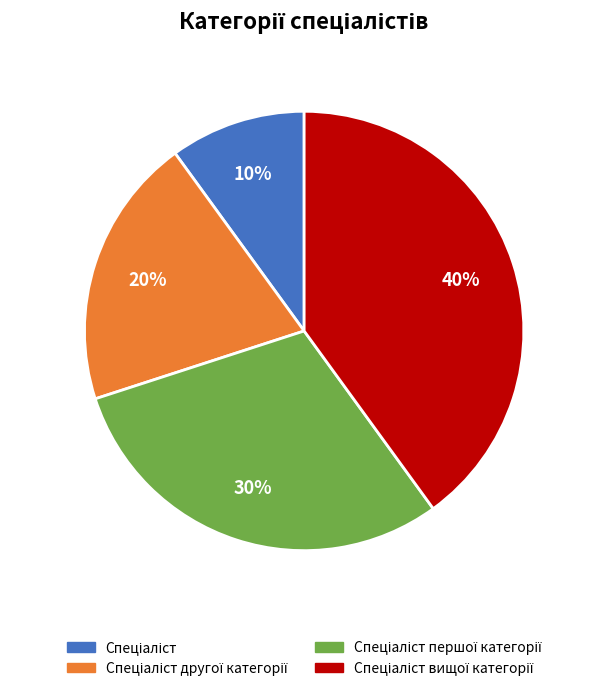

How many slices are in this pie chart?

4